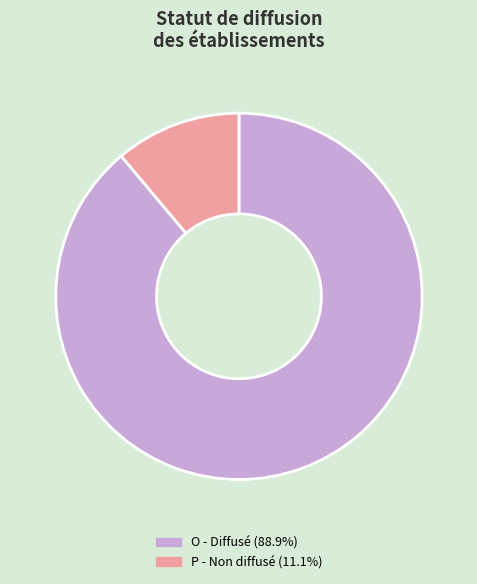

Which has a higher value, P or O?

O